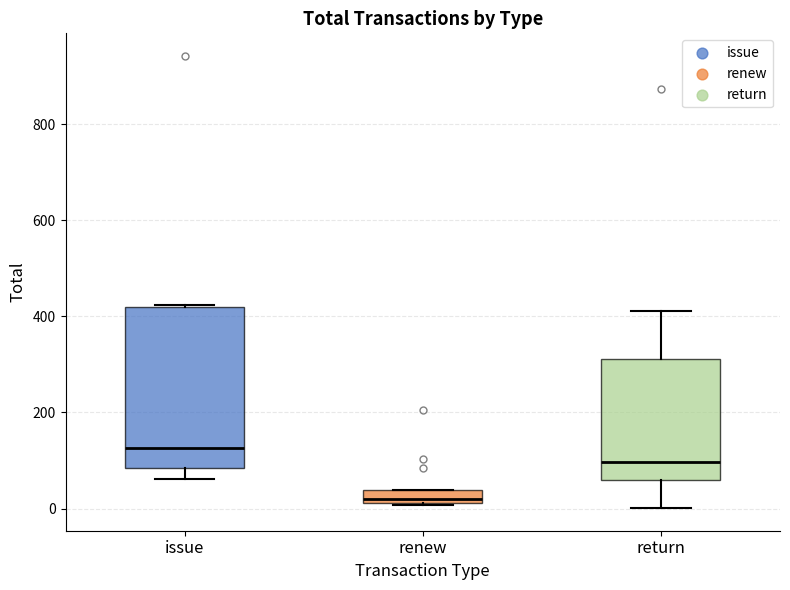

Where is the upper edge of the box for renew on the y-axis? The values are not printed on the chart, so give them approximately, as read against the axis.

40